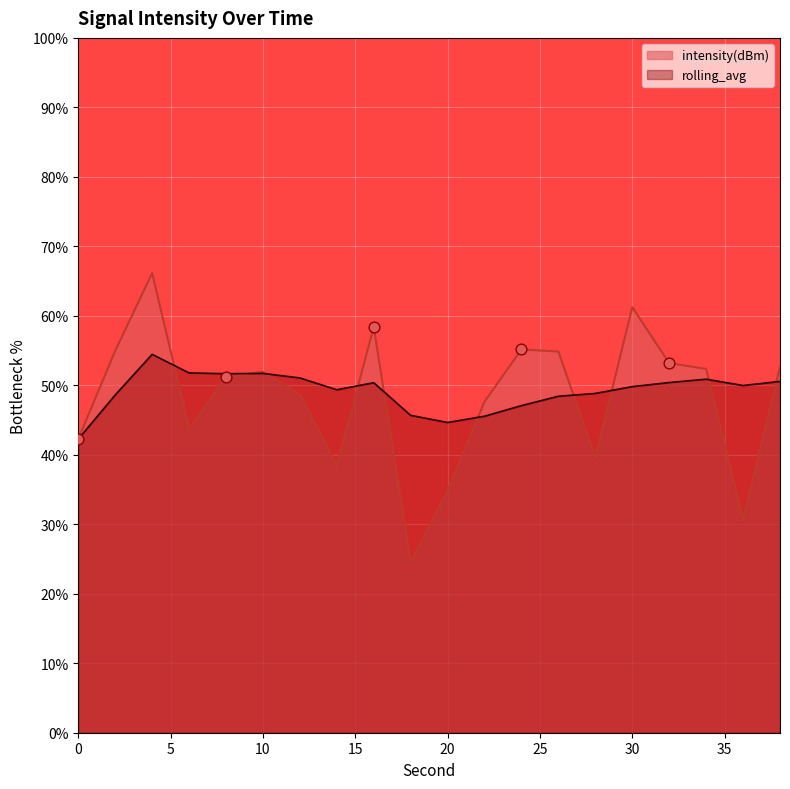

Is the value of intensity(dBm) at 8 greater than the value of rolling_avg at 6?

No